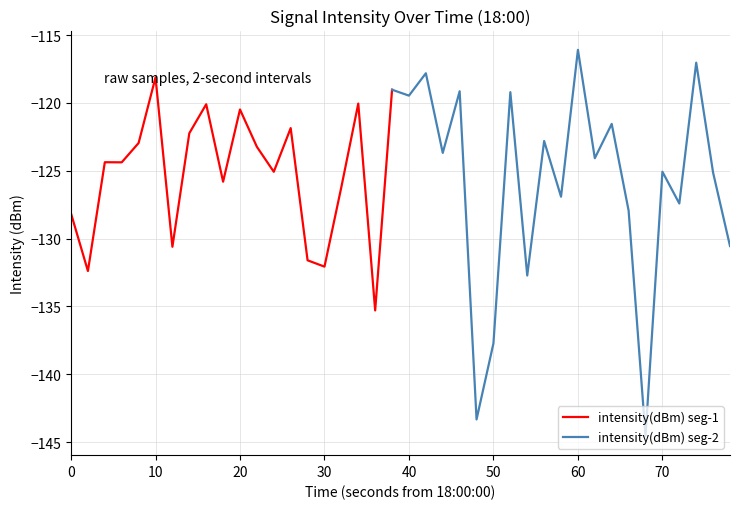

What is the sum of the values at 7 and 16?

-248.4